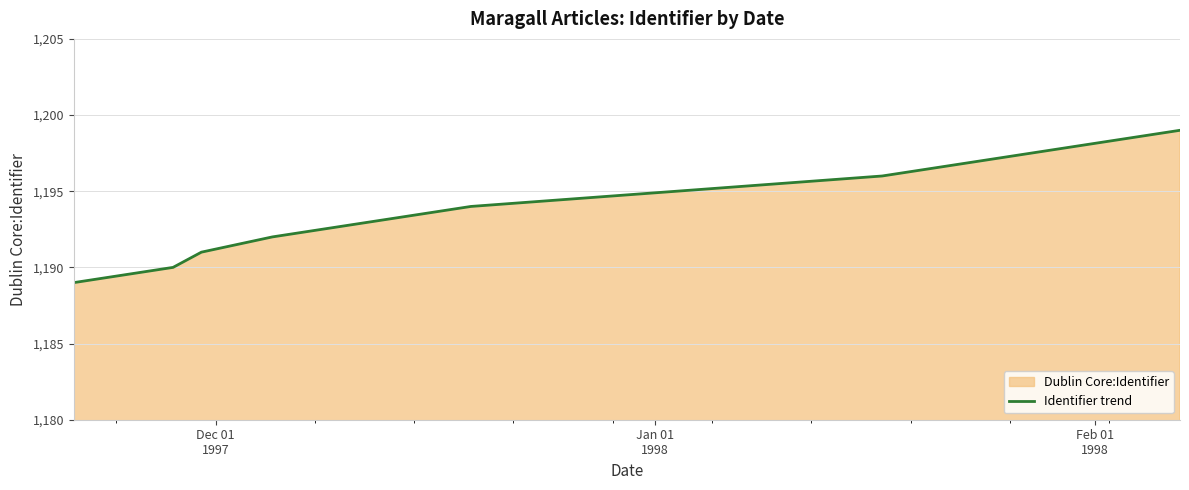

What is the difference between the maximum and minimum values?

10